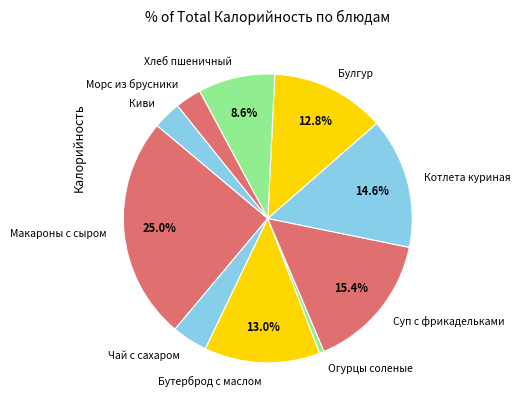

What percentage is NOT represented by Бутерброд с маслом?

87.0%